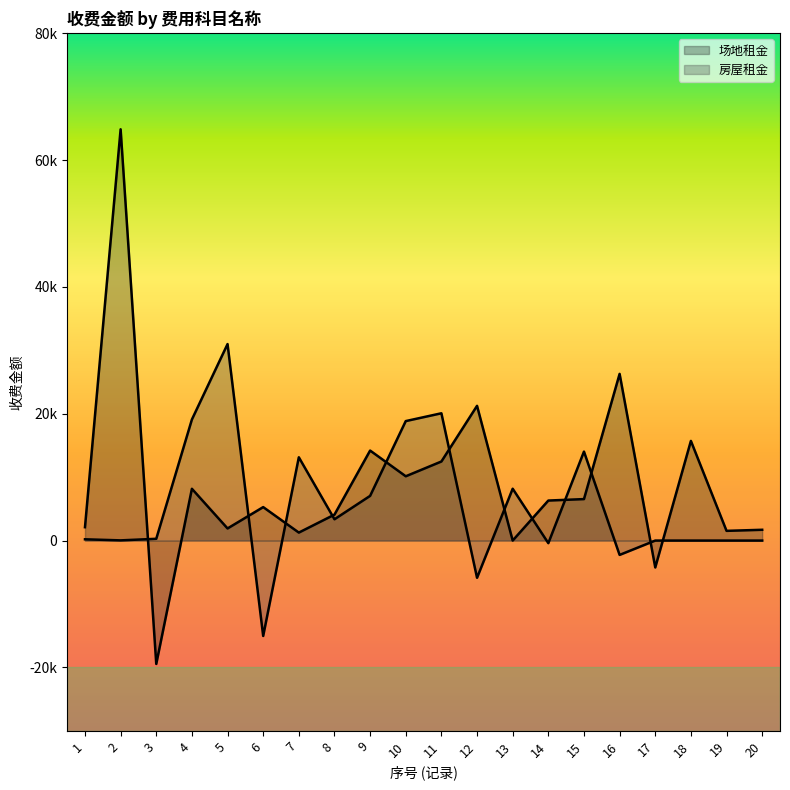

What is the spread (max minus min) of values at 12?

27117.6